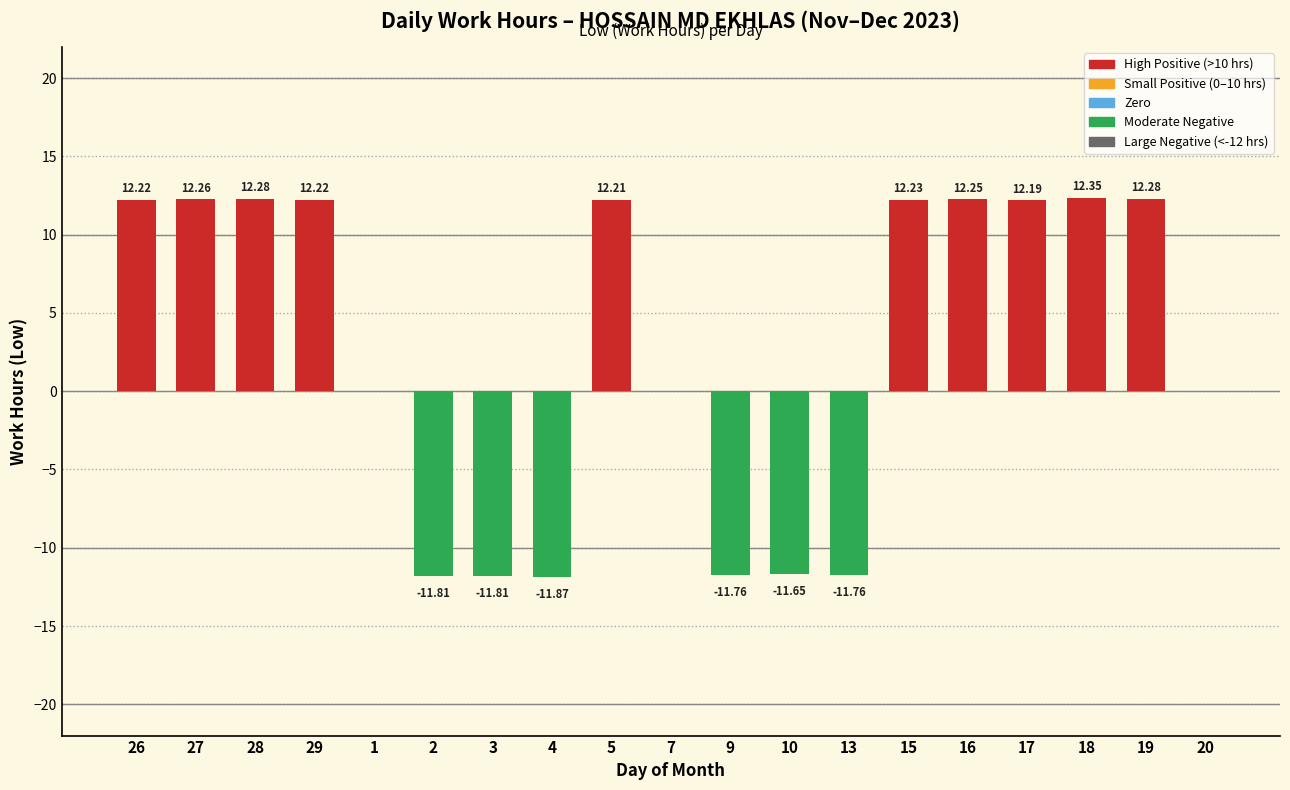

What is the change in value from 3 to 19?

+24.1